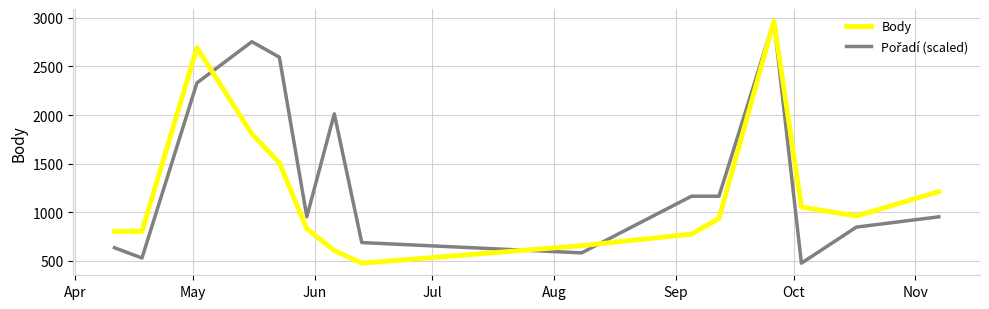

What is the smallest value displayed?

477.0